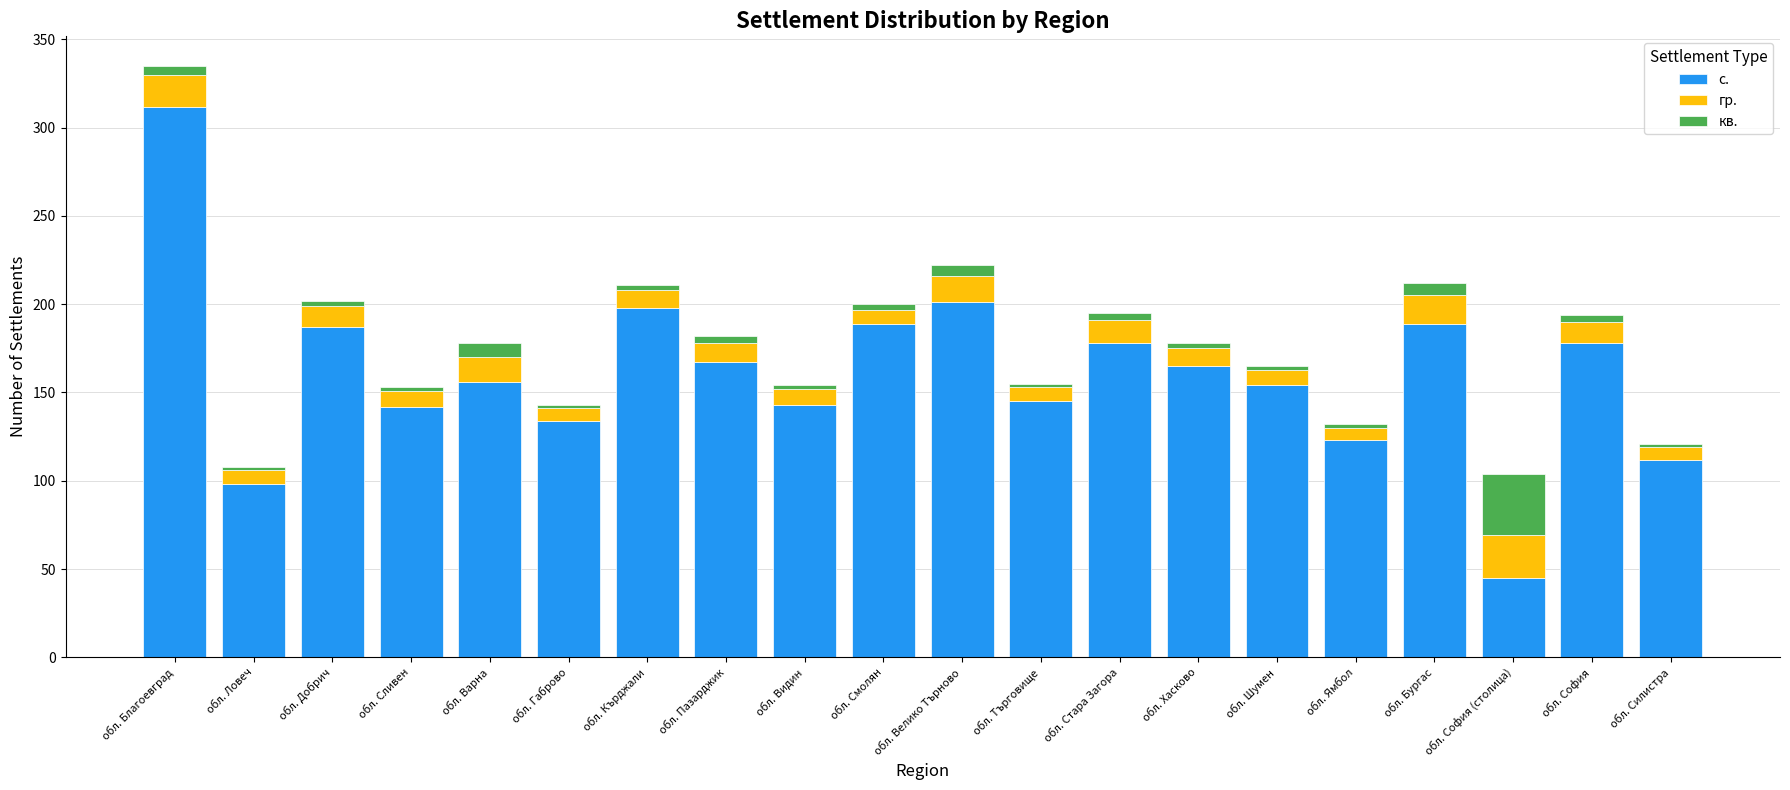

Are the bars grouped side by side (vs. stacked)?

No